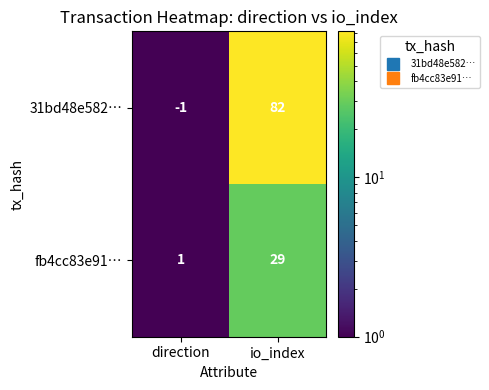

Which category has the highest value across all series?

io_index